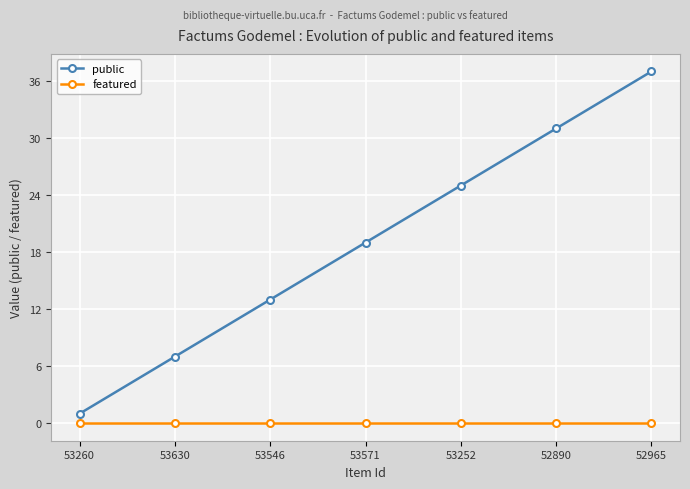

How many data points does each series have?

7